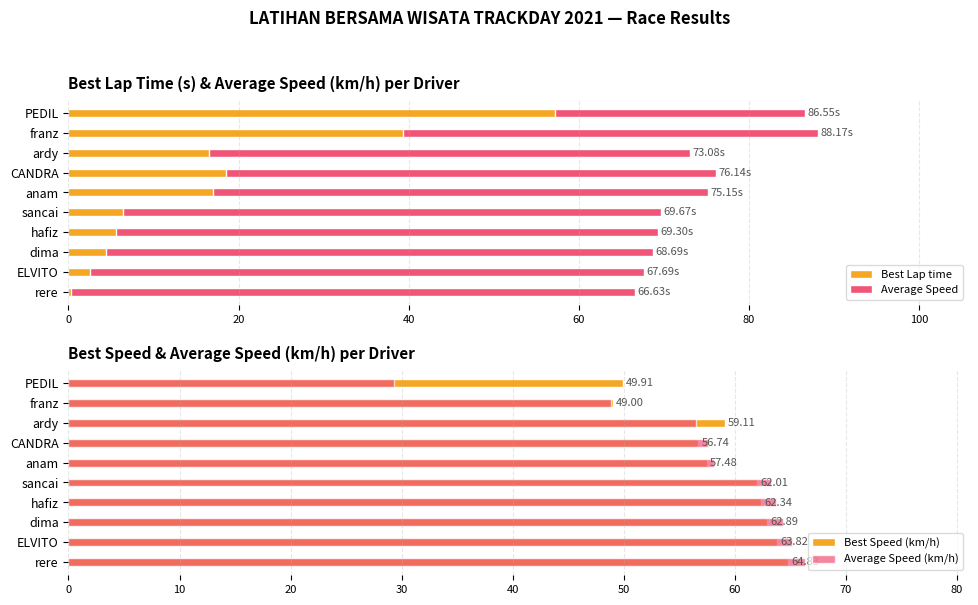

What are all the series names shown in the legend?

Best Lap time, Average Speed, Best Speed (km/h), Average Speed (km/h)